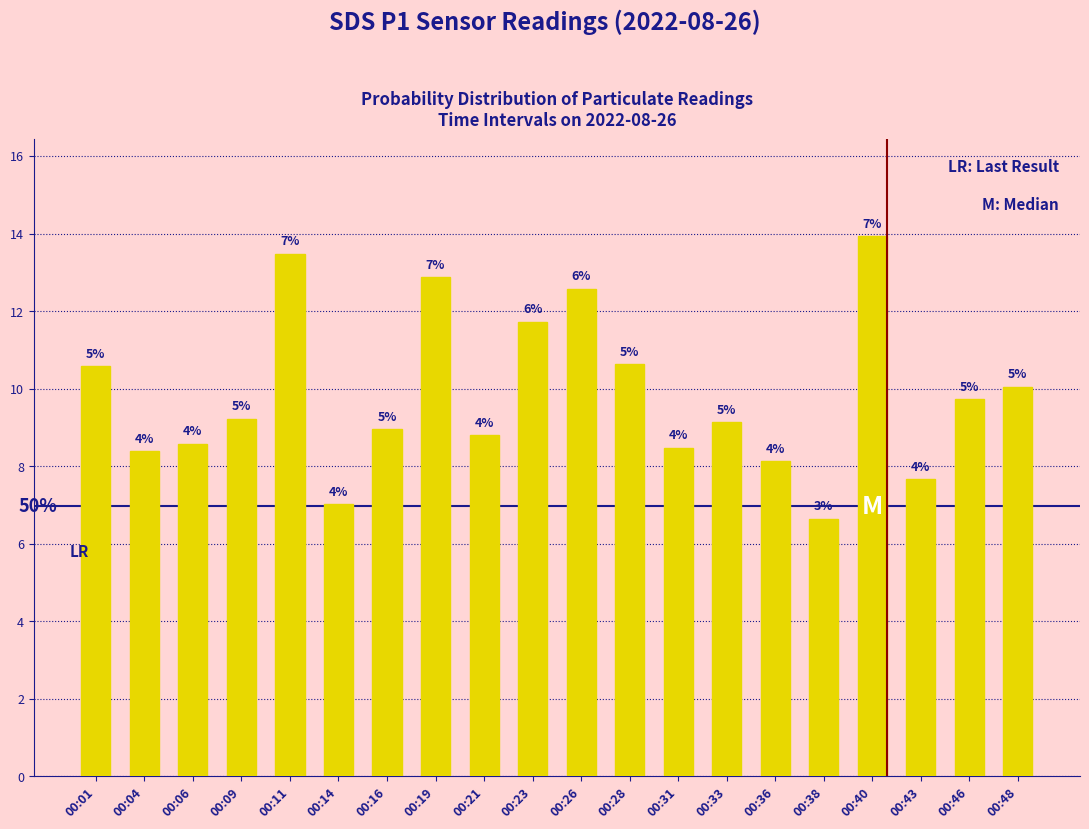

Are the bars horizontal?

No